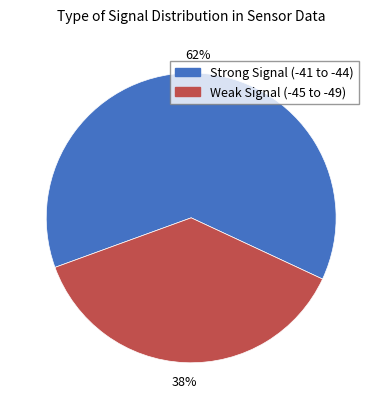

How many segments does this pie chart have?

2